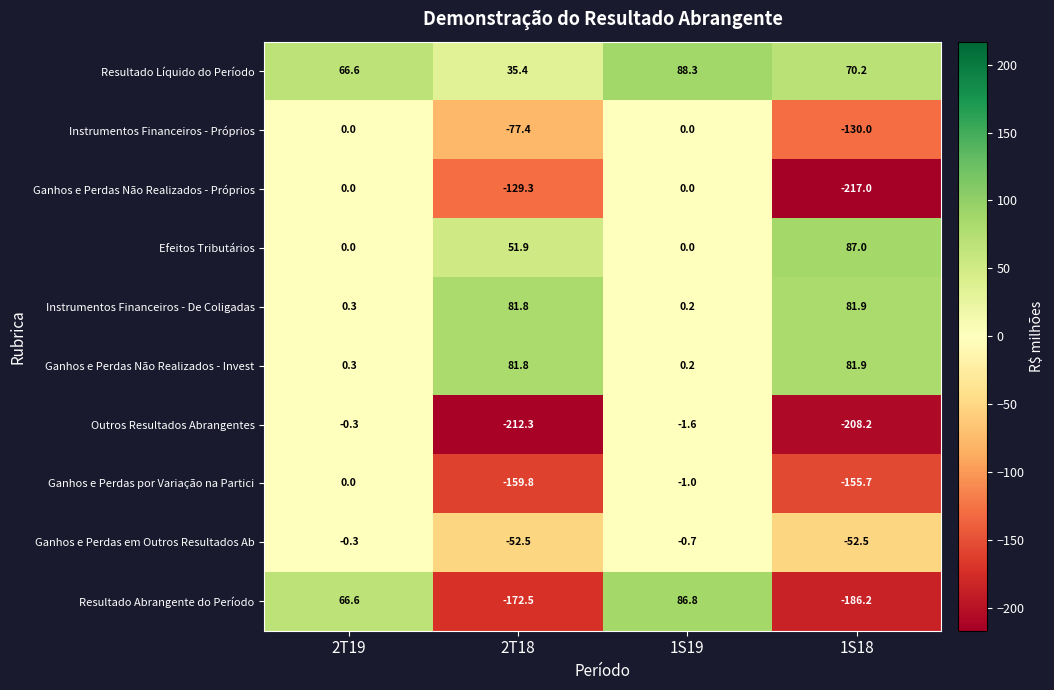

Which series changed the most between 2T19 and 1S19?

Resultado Líquido do Período